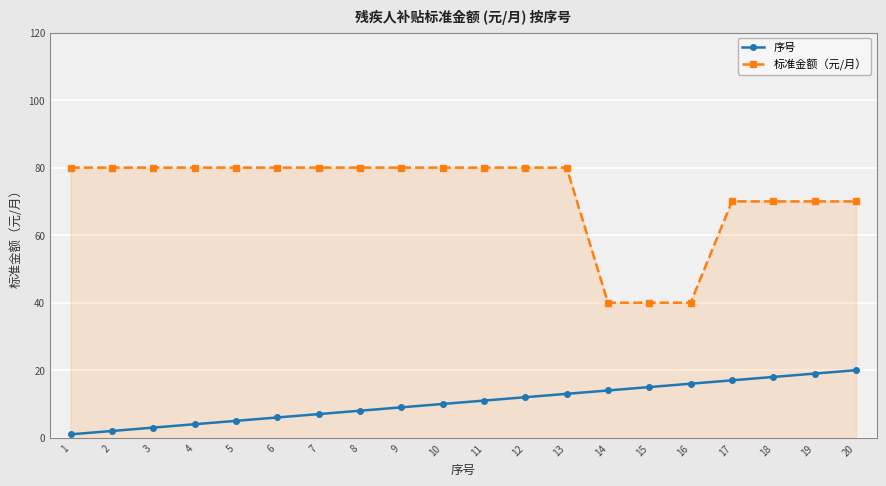

How many distinct data groups are displayed?

2